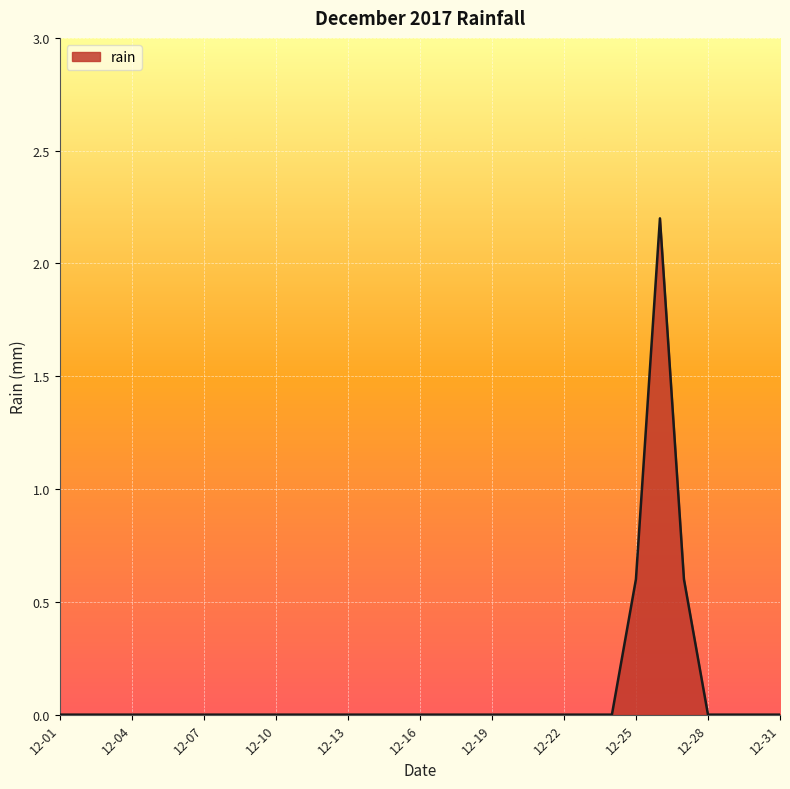

Reading right to left, list all the values displayed in this chart.

0.0	0.0	0.0	0.0	0.6	2.2	0.6	0.0	0.0	0.0	0.0	0.0	0.0	0.0	0.0	0.0	0.0	0.0	0.0	0.0	0.0	0.0	0.0	0.0	0.0	0.0	0.0	0.0	0.0	0.0	0.0